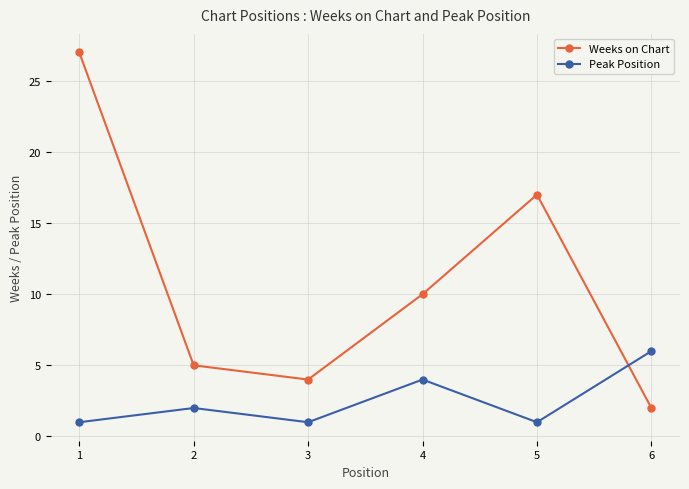

After their last crossing, which series has the higher values: Weeks on Chart or Peak Position?

Peak Position